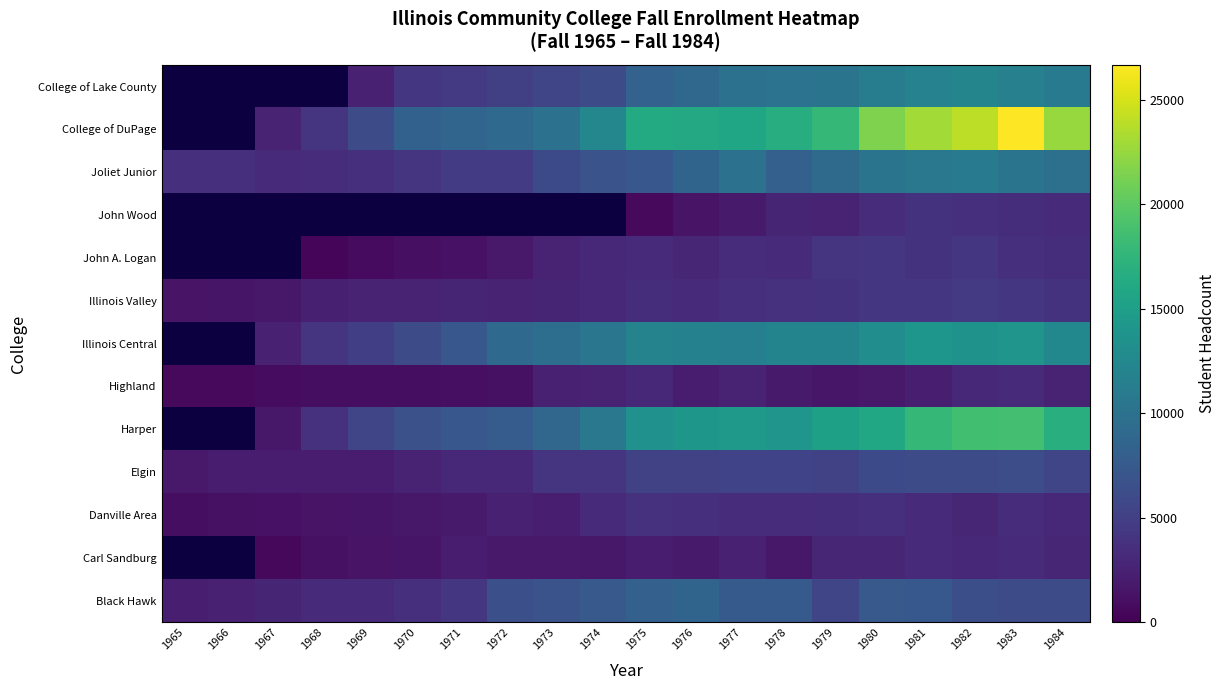

What is the approximate value of Carl Sandburg at 17, to the nearest 100?

3000